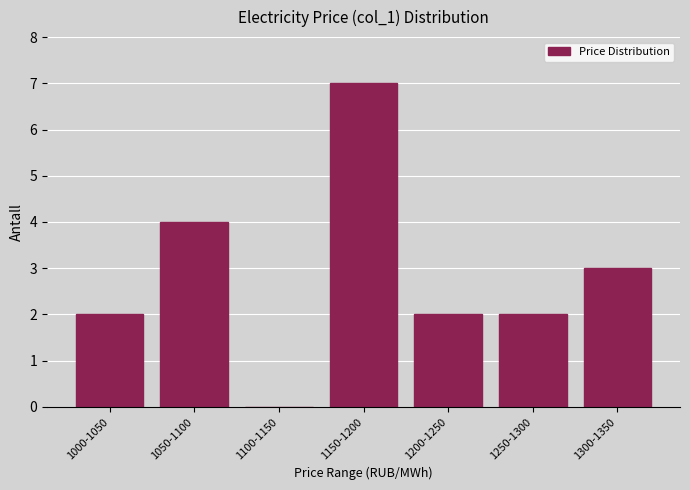

Reading left to right, what are all the values shown in this chart?

1000-1050=2	1050-1100=4	1100-1150=0	1150-1200=7	1200-1250=2	1250-1300=2	1300-1350=3